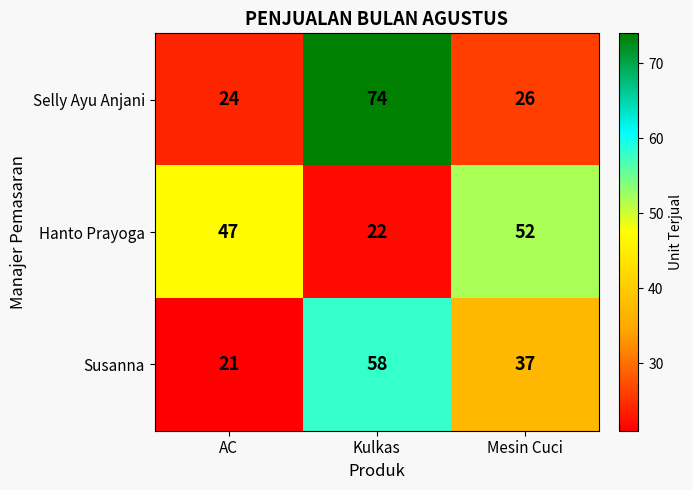

What is the difference between the maximum and minimum values in the Hanto Prayoga series?

30